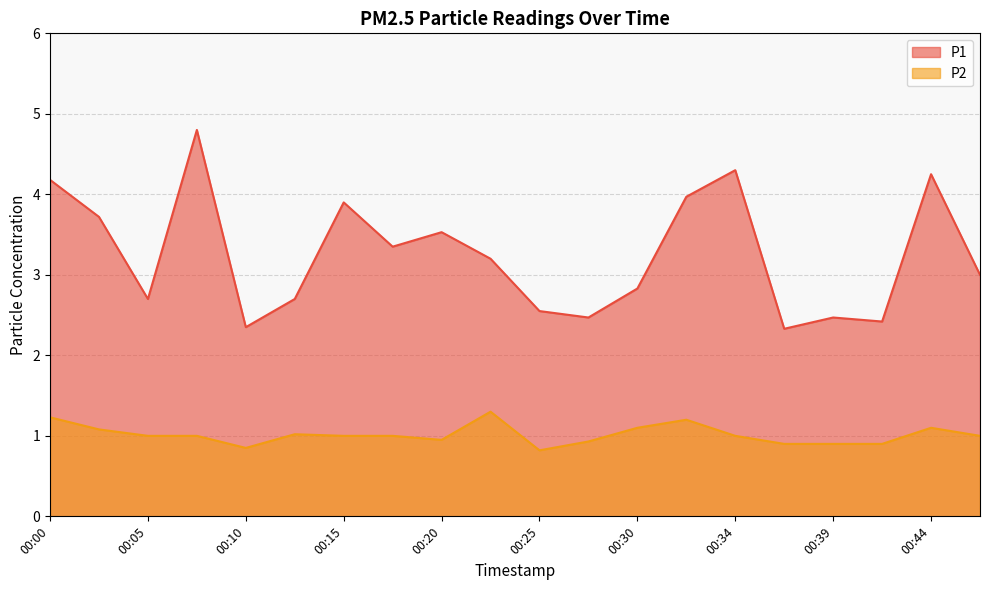

Where is the first local maximum for P2?

00:13